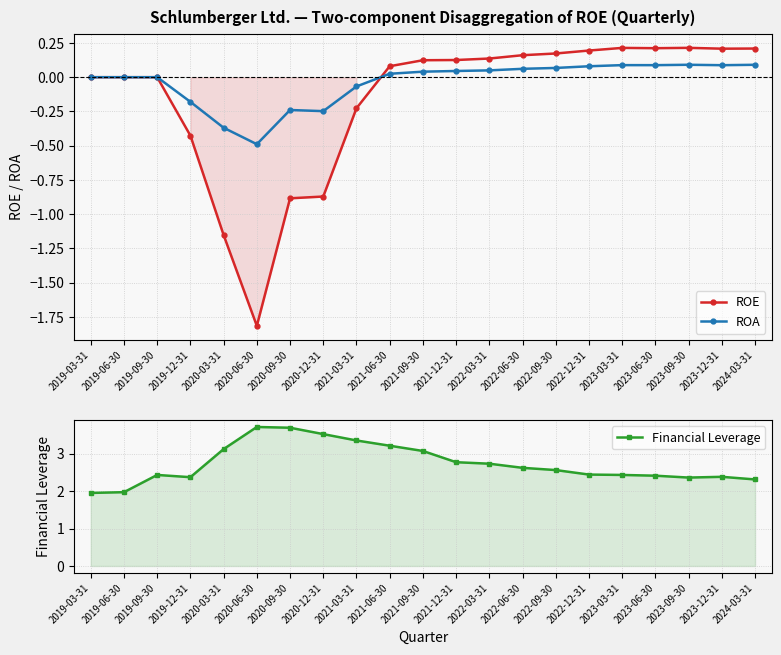

What is the minimum value shown in the chart?

-1.8